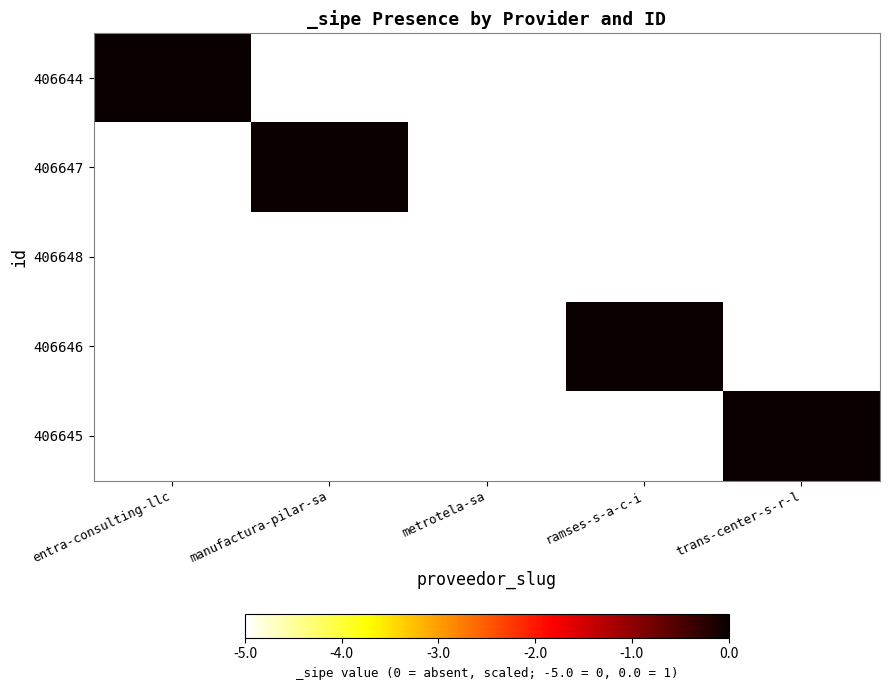

What is the difference between the highest and lowest values at trans-center-s-r-l?

5